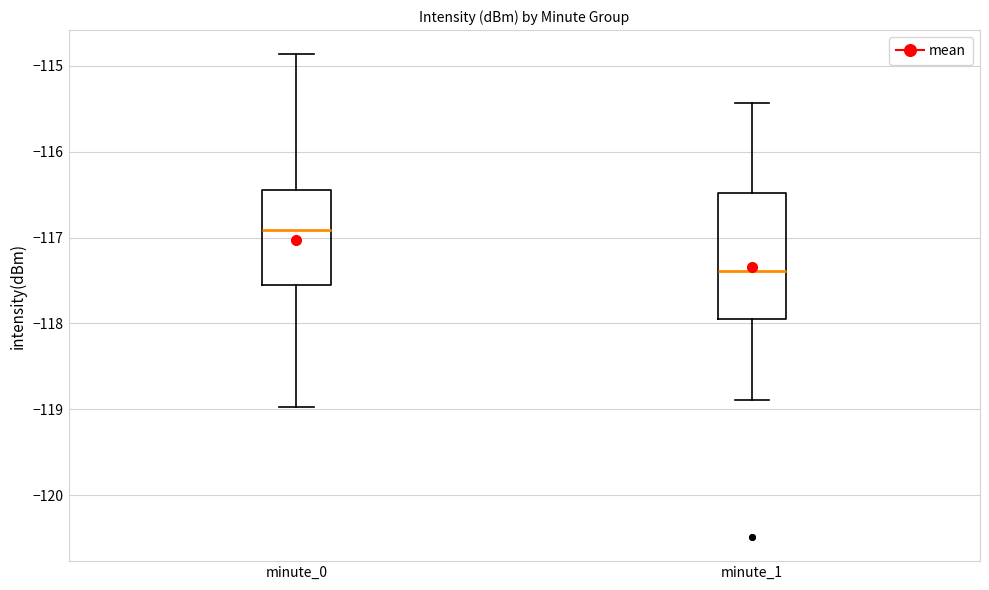

Which box is the tallest, from its lower edge to its upper edge?

minute_1